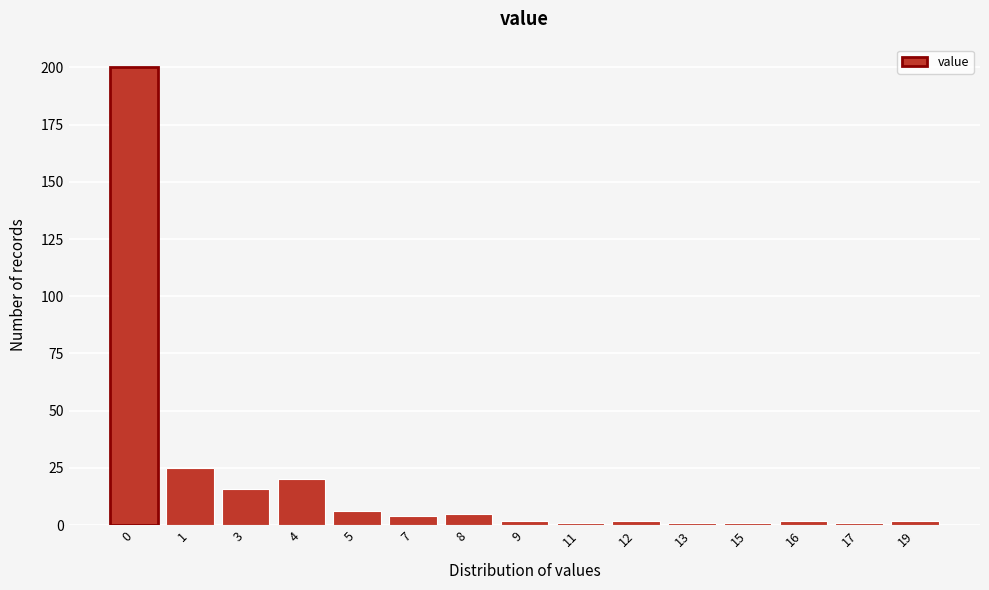

Reading left to right, what are all the values shown in this chart?

0=200	1=25	3=16	4=20	5=6	7=4	8=5	9=2	11=1	12=2	13=1	15=1	16=2	17=1	19=2